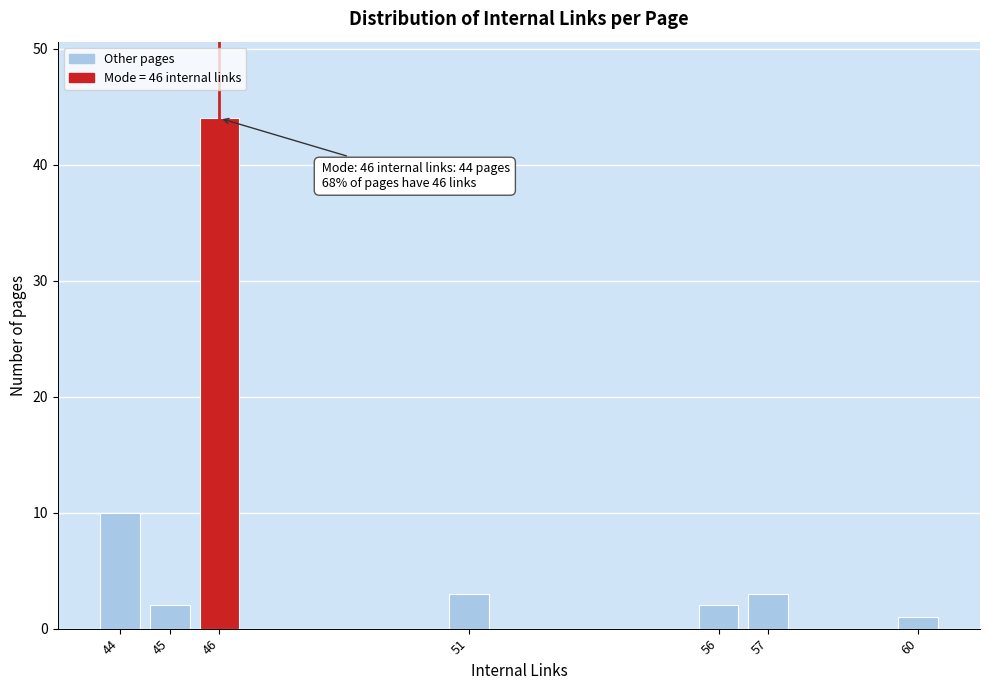

Reading left to right, what are all the values shown in this chart?

44=10	45=2	46=44	51=3	56=2	57=3	60=1